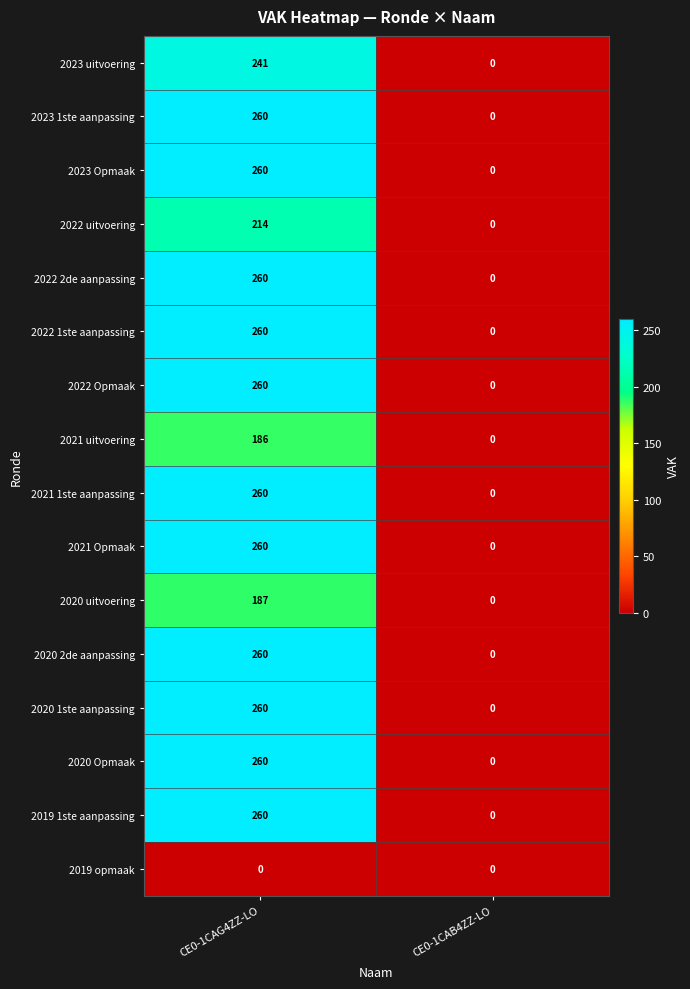

At which category is the sum across all series the highest?

CE0-1CAG4ZZ-LO